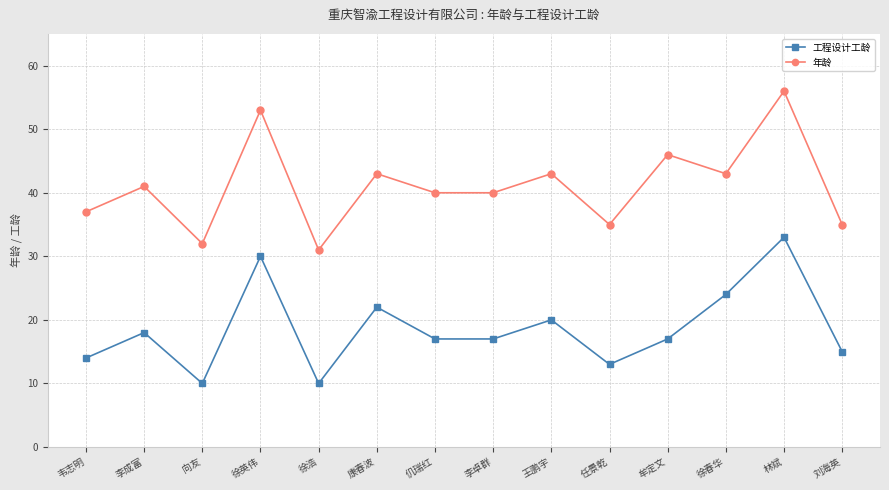

What value does the 年龄 series have at 任景乾?

35